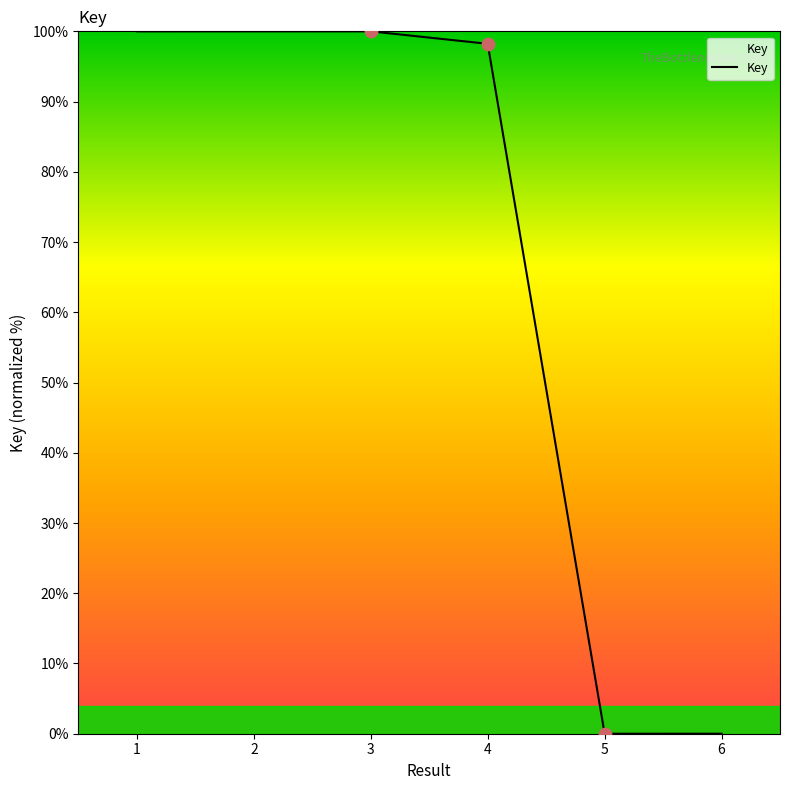

What is the change in value from 1 to 4?

-1.8